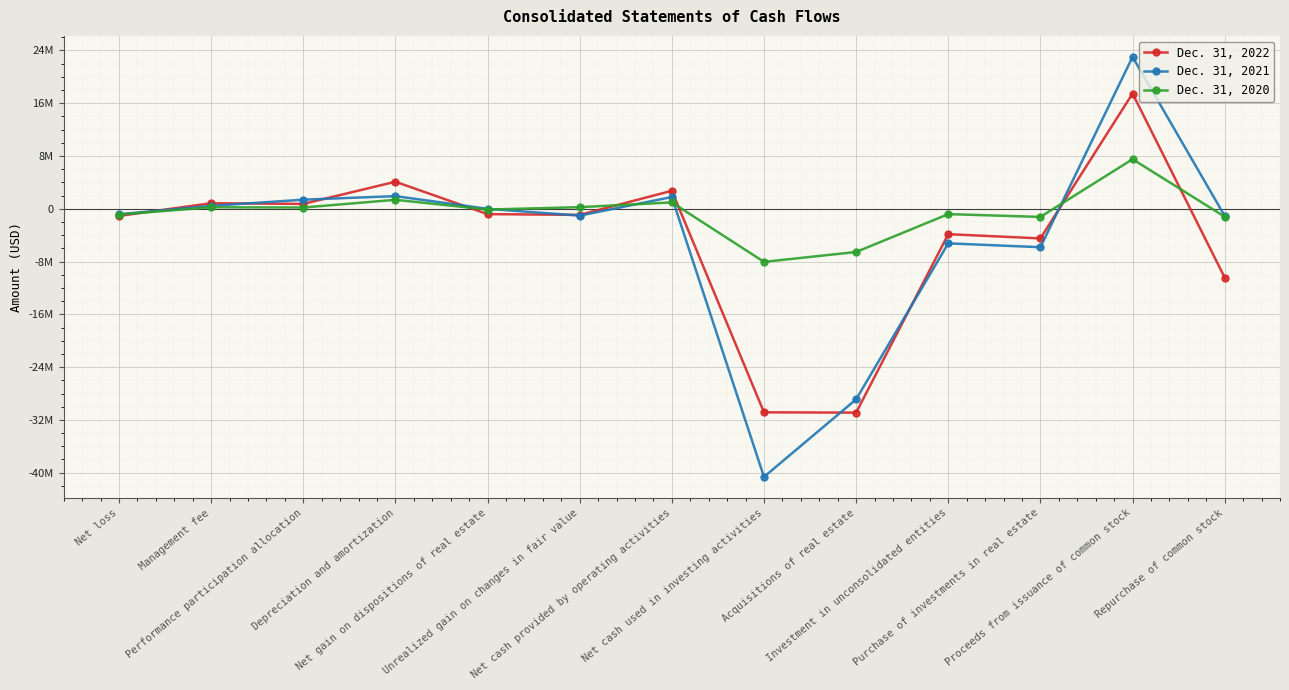

What is the sum of the Dec. 31, 2021 values at Management fee and Investment in unconsolidated entities?

-4791677